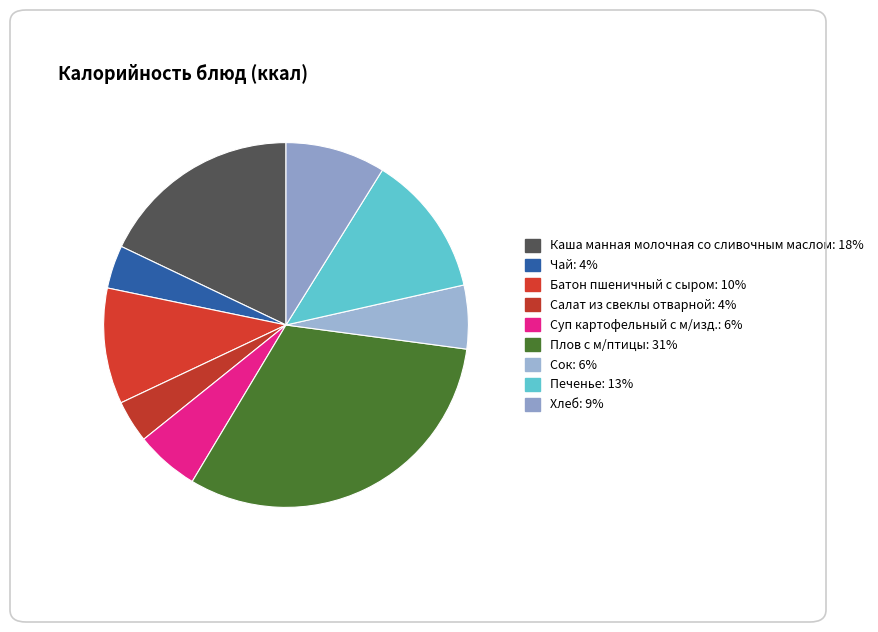

Which slice is the largest?

Плов с м/птицы